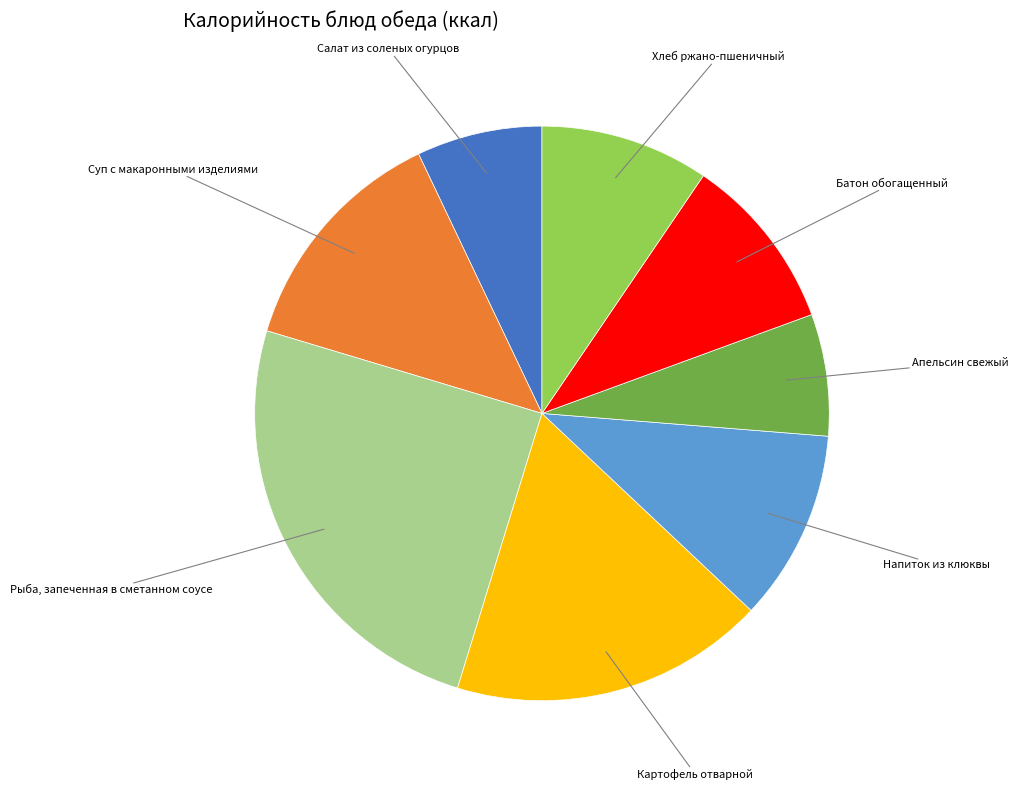

Is there a majority slice in this chart?

No